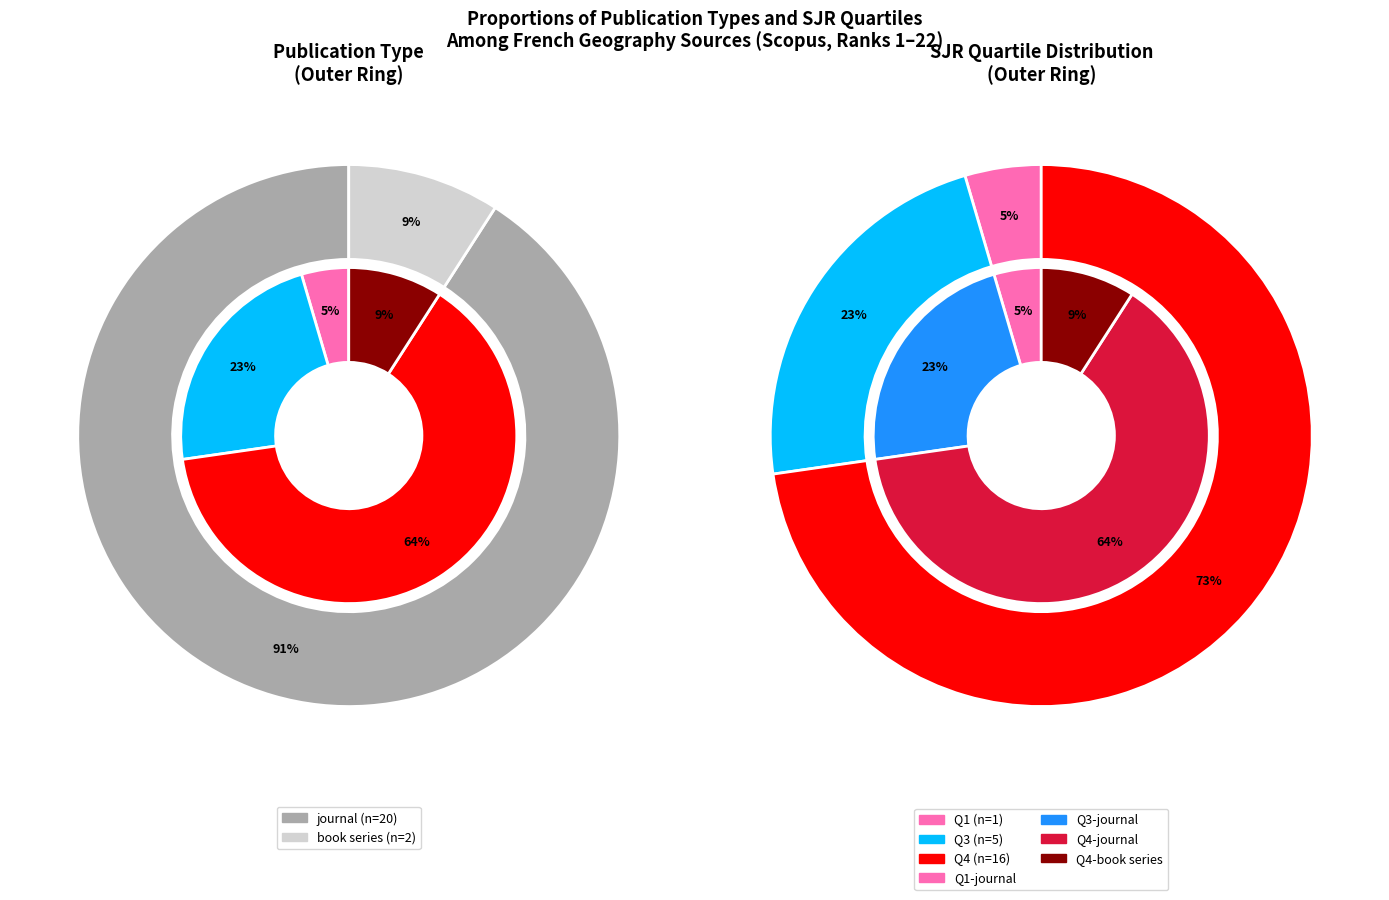

How many slices are in this pie chart?

2